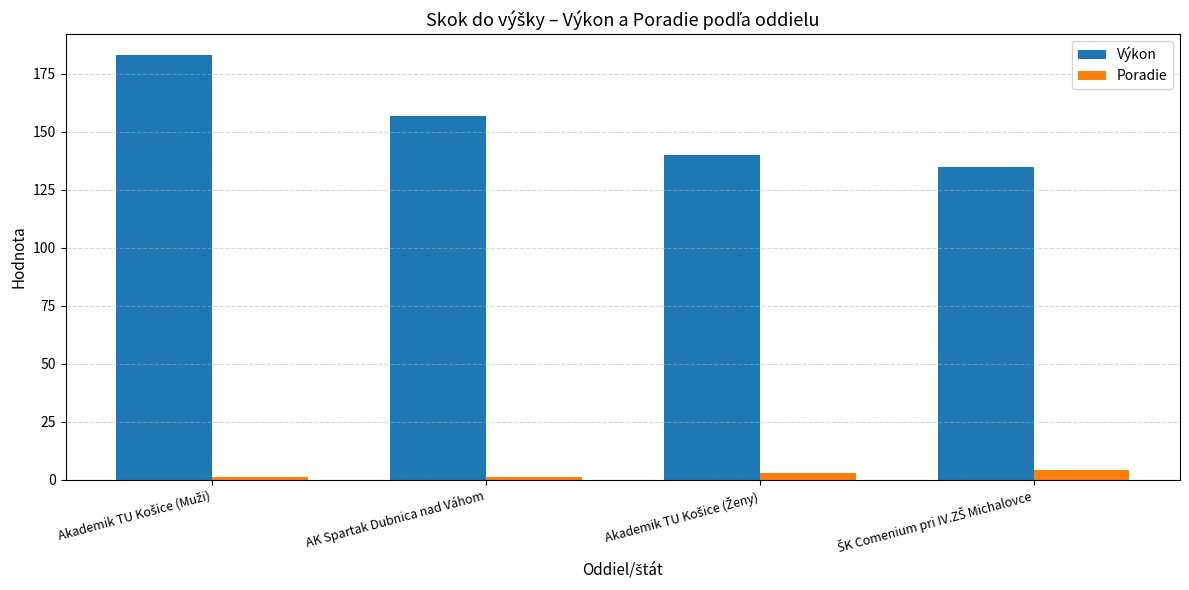

Which series has the widest spread of values?

Výkon